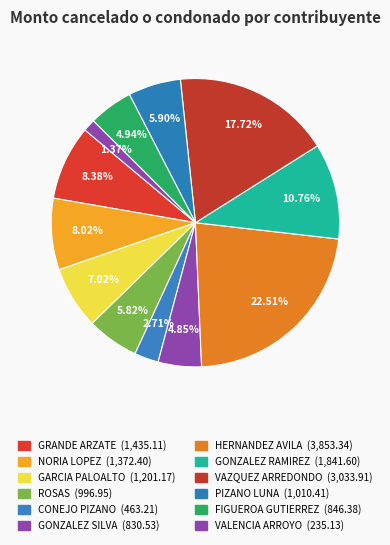

To the nearest percent, what is the combined percentage of GARCIA PALOALTO and FIGUEROA GUTIERREZ?

12%